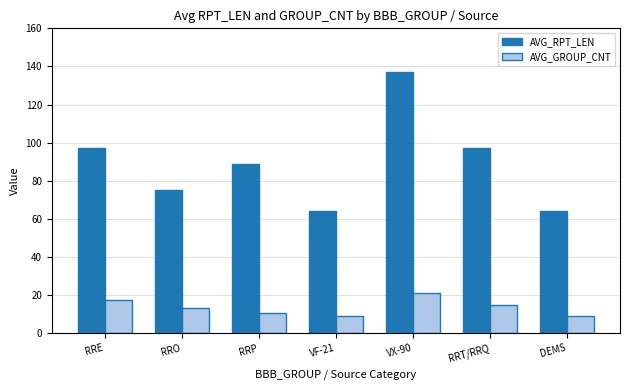

What is the maximum value shown in the chart?

137.0